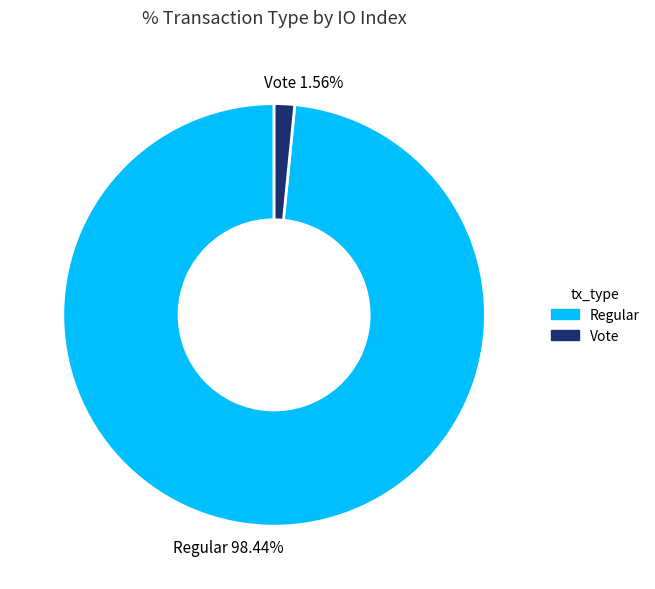

What percentage is the Vote slice, to the nearest percent?

2%